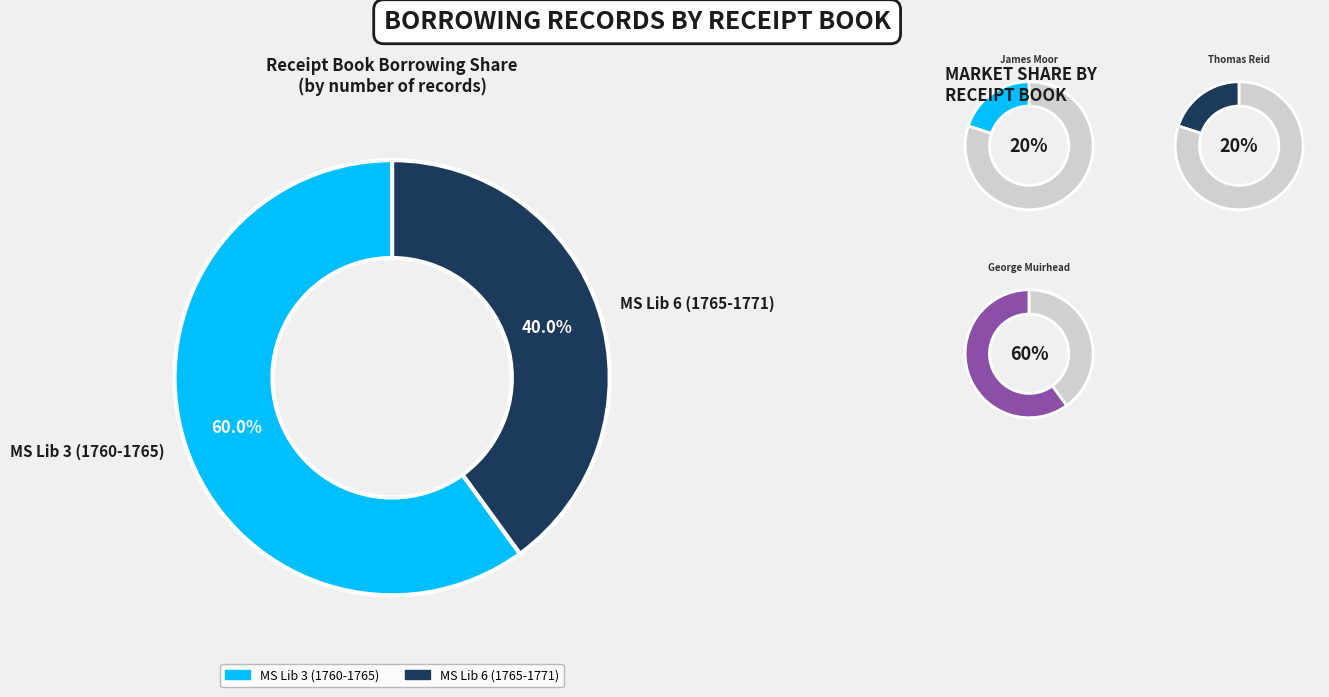

Is it true that MS Lib 3 (1760-1765) is 46% of the pie?

False